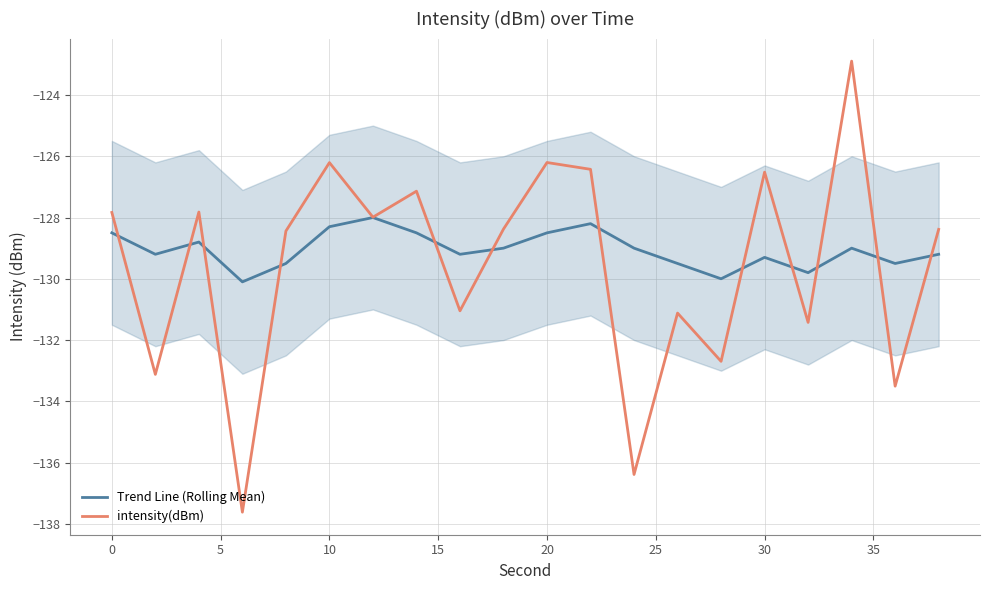

Which series has the widest spread of values?

intensity(dBm)